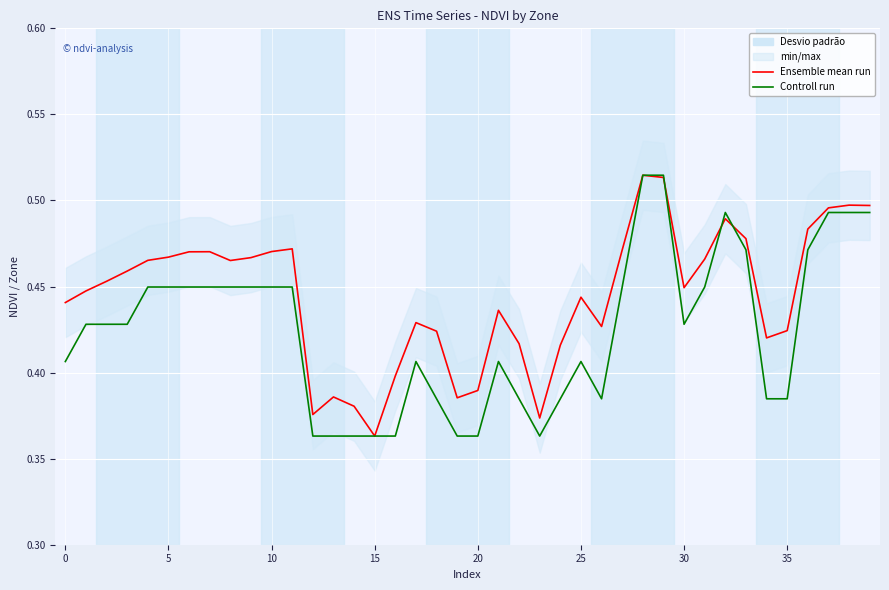

True or false: Controll run has a value of 0.7 at 5.

False